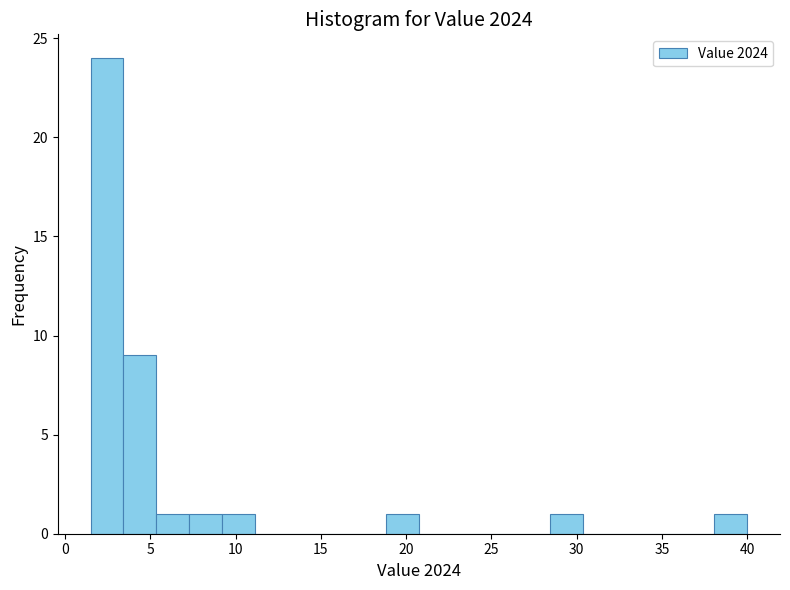

Around what value on the x-axis is the tallest bar? Give the approximate position of its centre, as read against the axis.

2.5